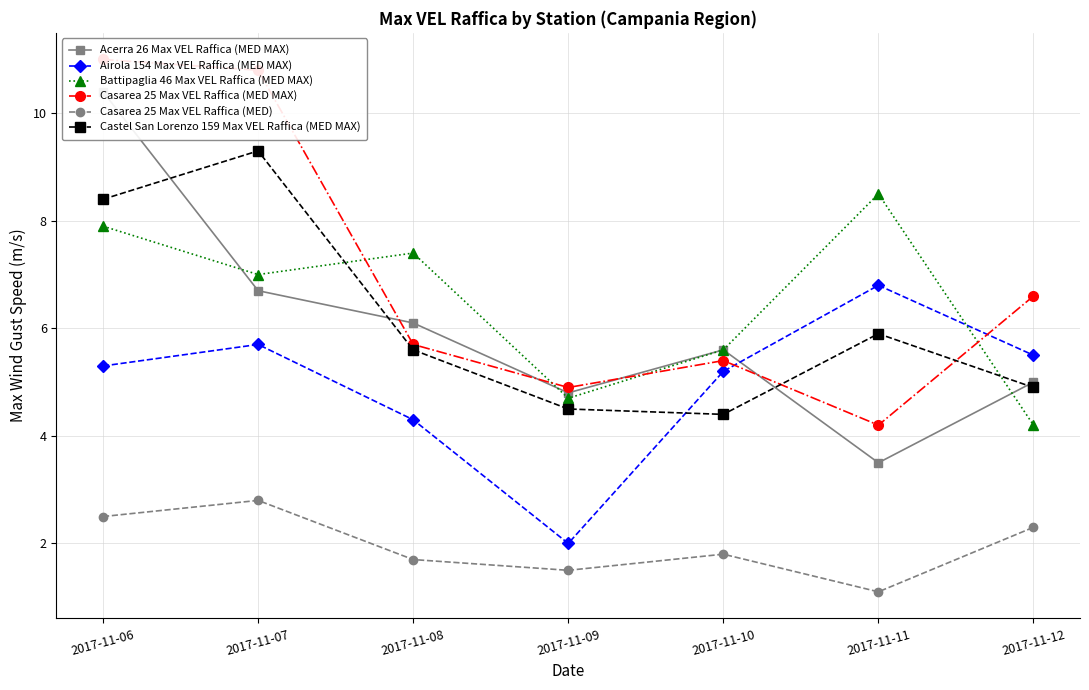

What is the total value across all series at 2017-11-10?

28.0